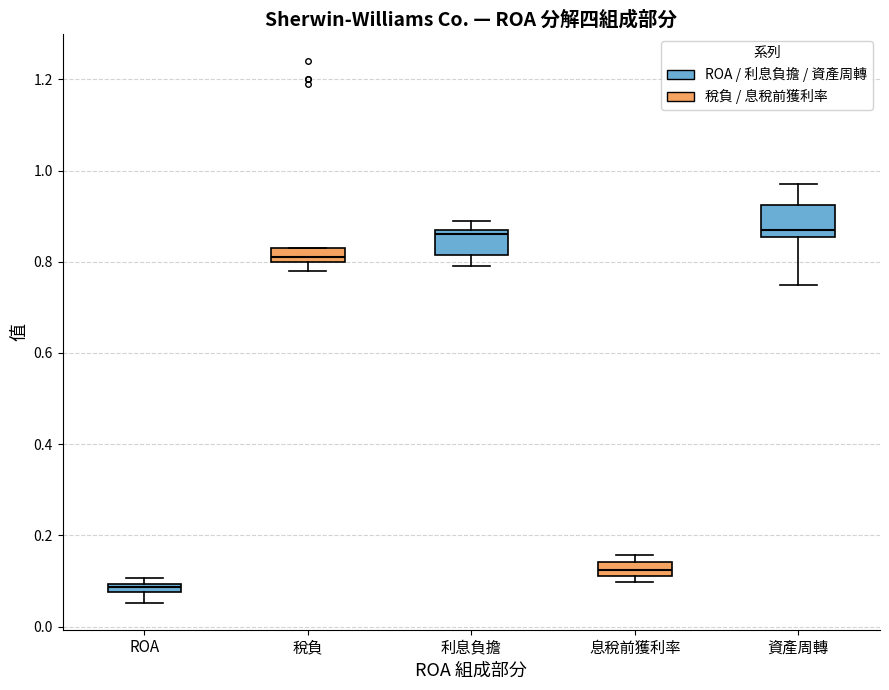

Where does the lower whisker of the box for 利息負擔 end on the y-axis? The values are not printed on the chart, so give them approximately, as read against the axis.

0.80